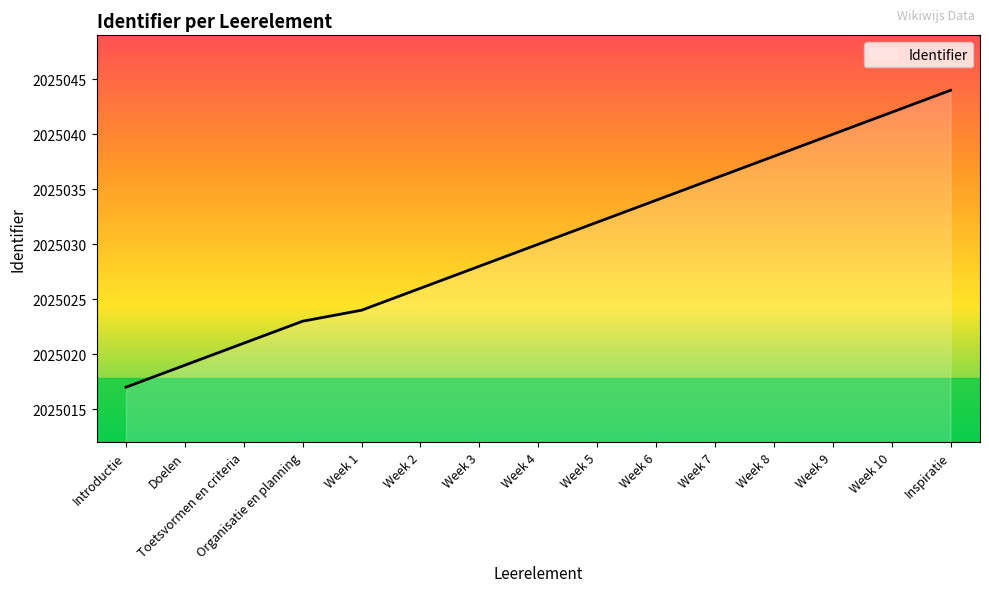

List the labels in order of value, largest first.

Inspiratie, Week 10, Week 9, Week 8, Week 7, Week 6, Week 5, Week 4, Week 3, Week 2, Week 1, Organisatie en planning, Toetsvormen en criteria, Doelen, Introductie